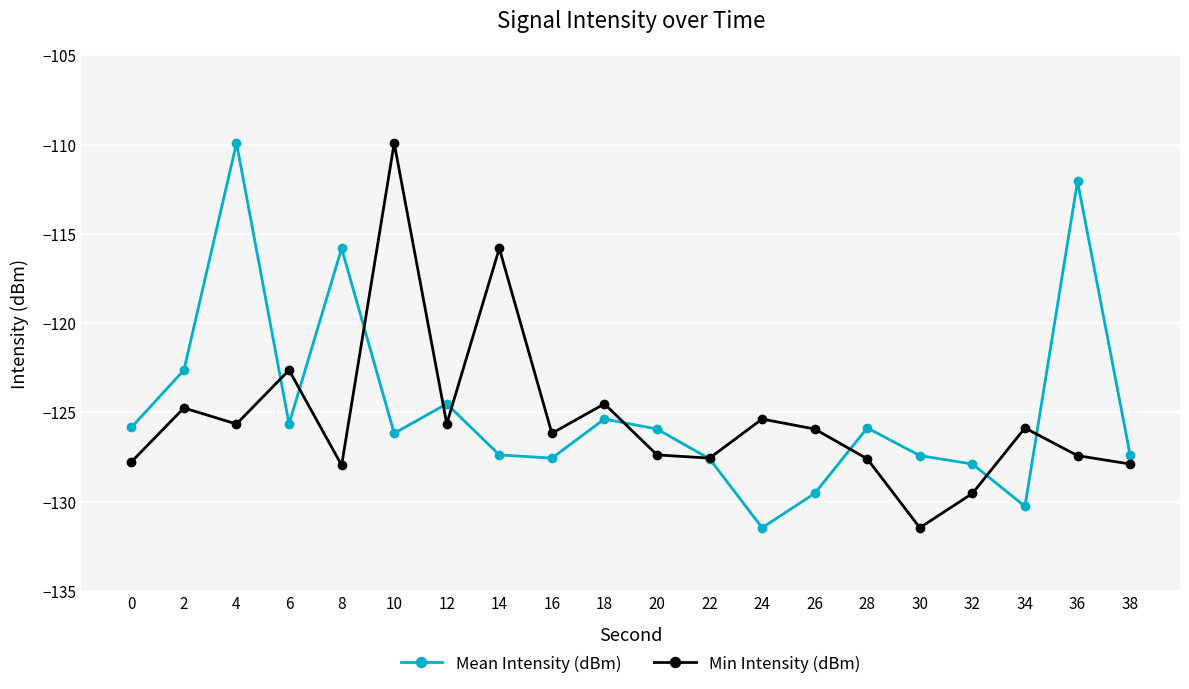

True or false: Mean Intensity (dBm) and Min Intensity (dBm) intersect in this chart.

True